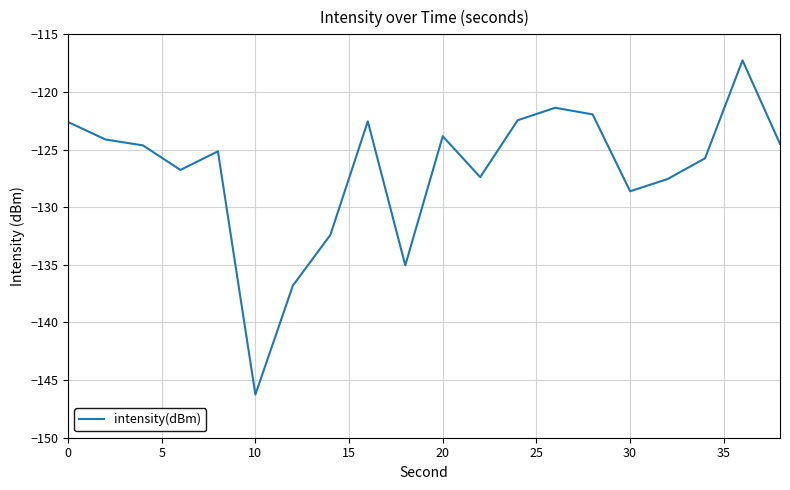

What is the smallest value displayed?

-146.3